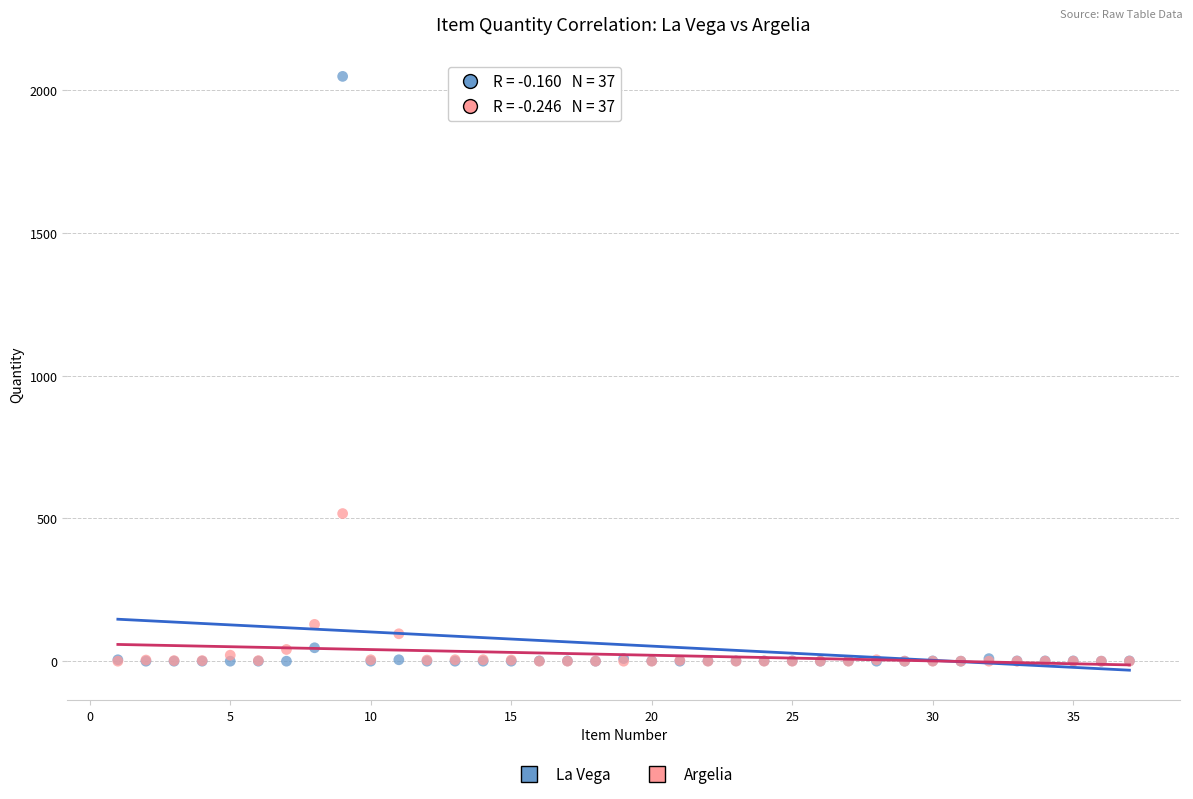

Which series reaches the maximum Y coordinate?

La Vega